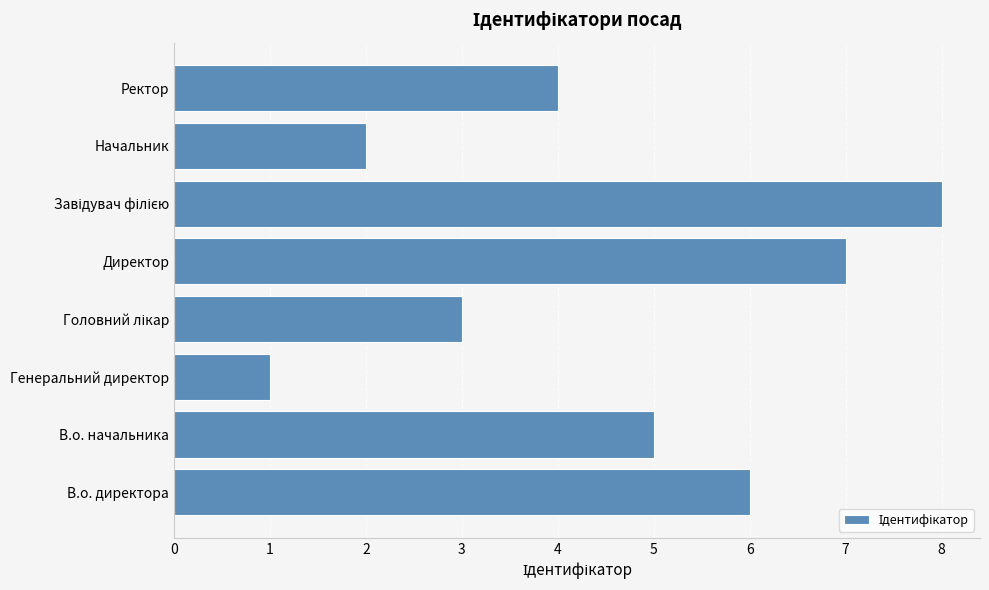

Which has a higher value, Ректор or Директор?

Директор